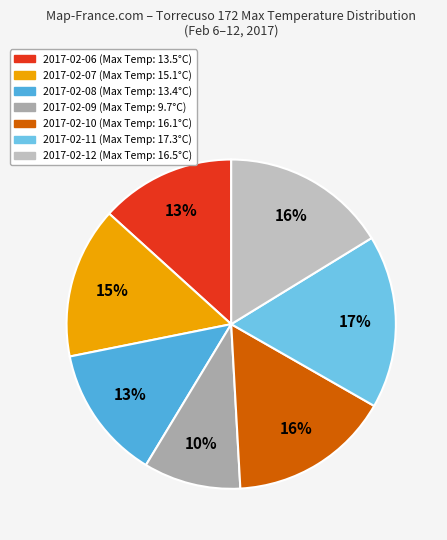

Count the number of slices in the pie.

7